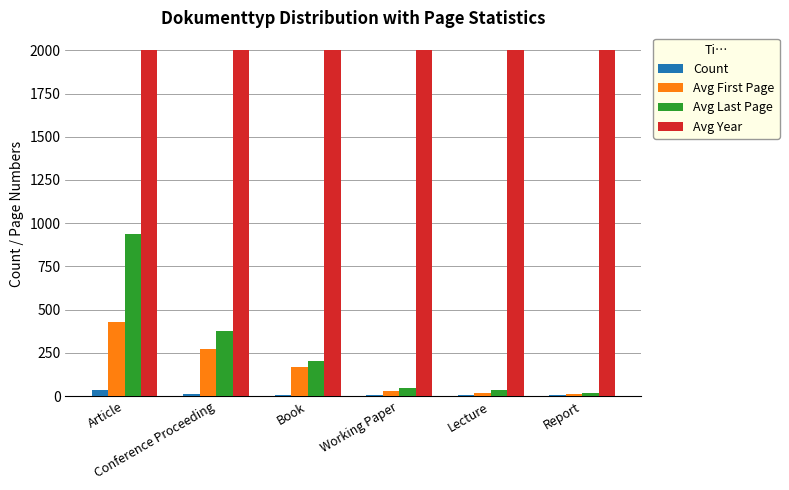

Is the value of Count at Conference Proceeding greater than the value of Avg Last Page at Lecture?

No